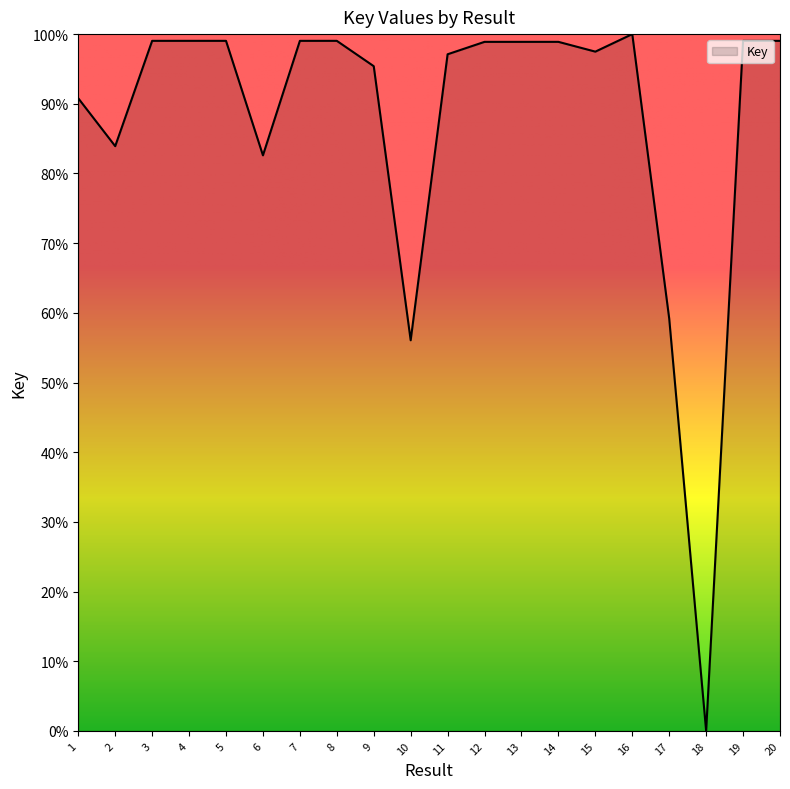

What is the greatest value displayed?

100.0